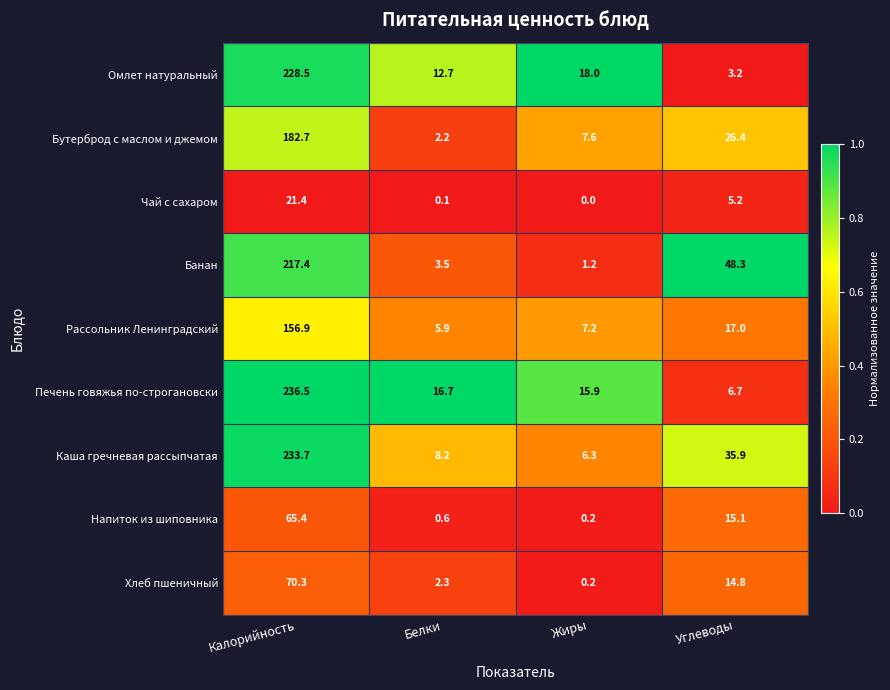

At Белки, list the series in order from smallest to largest.

Чай с сахаром, Напиток из шиповника, Бутерброд с маслом и джемом, Хлеб пшеничный, Банан, Рассольник Ленинградский, Каша гречневая рассыпчатая, Омлет натуральный, Печень говяжья по-строгановски